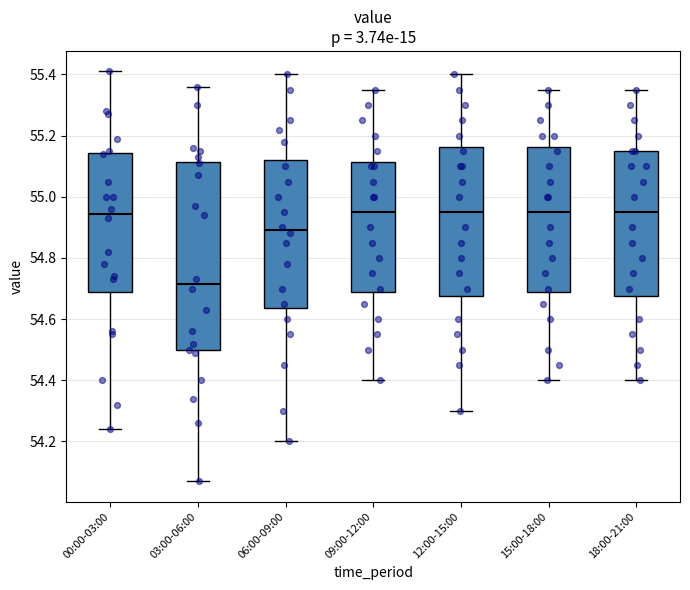

Comparing the boxes themselves (not the whiskers), which one is the tallest?

03:00-06:00